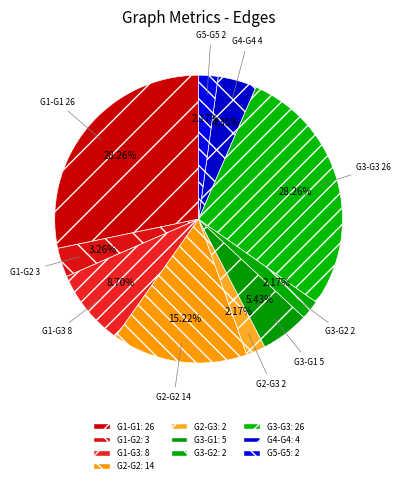

How many segments does this pie chart have?

10